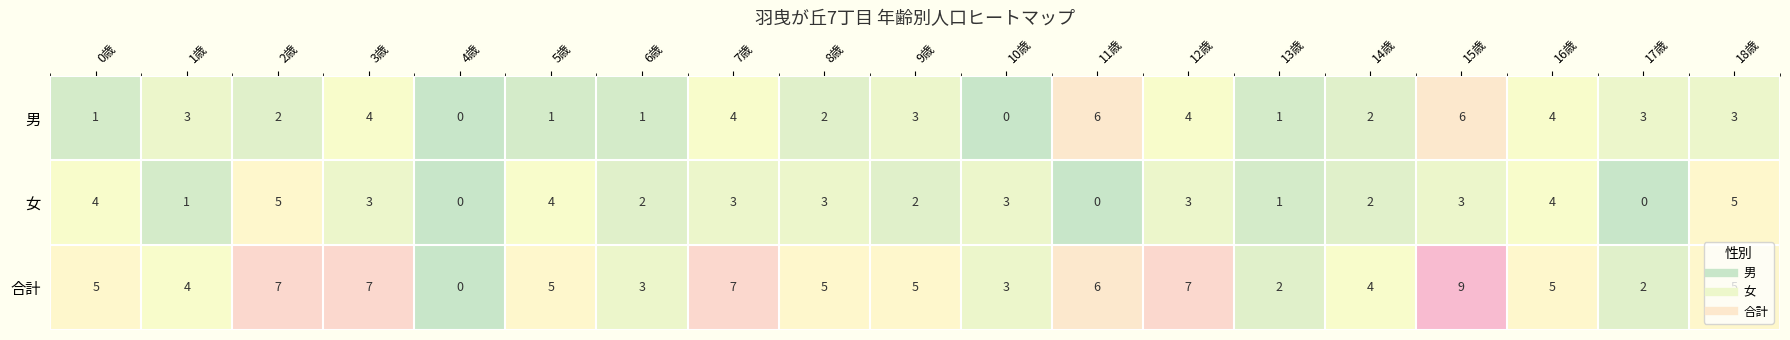

Which series has the widest spread of values?

合計